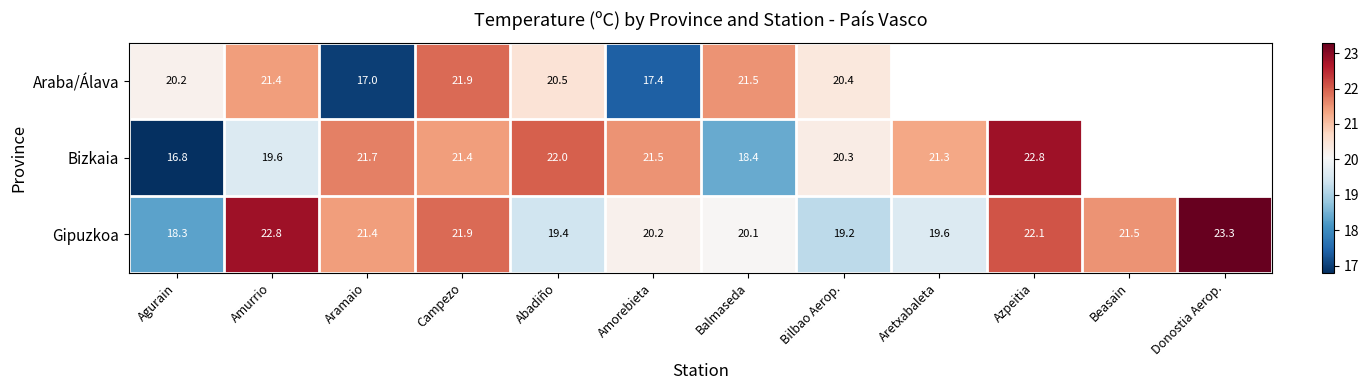

Between Aramaio and Balmaseda, which is larger?

Balmaseda